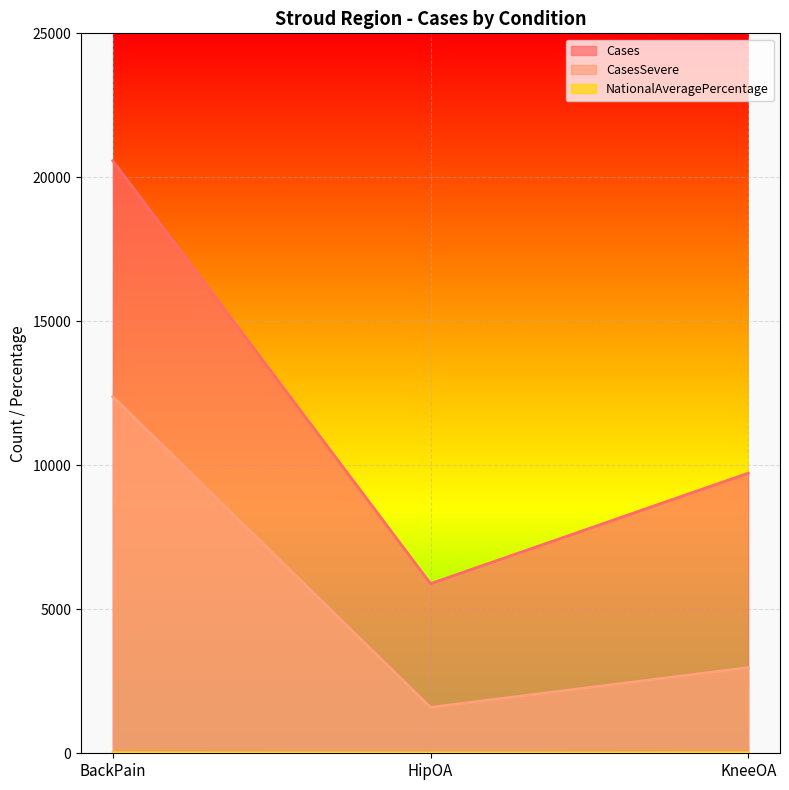

What is the total value across all series at KneeOA?

12719.2